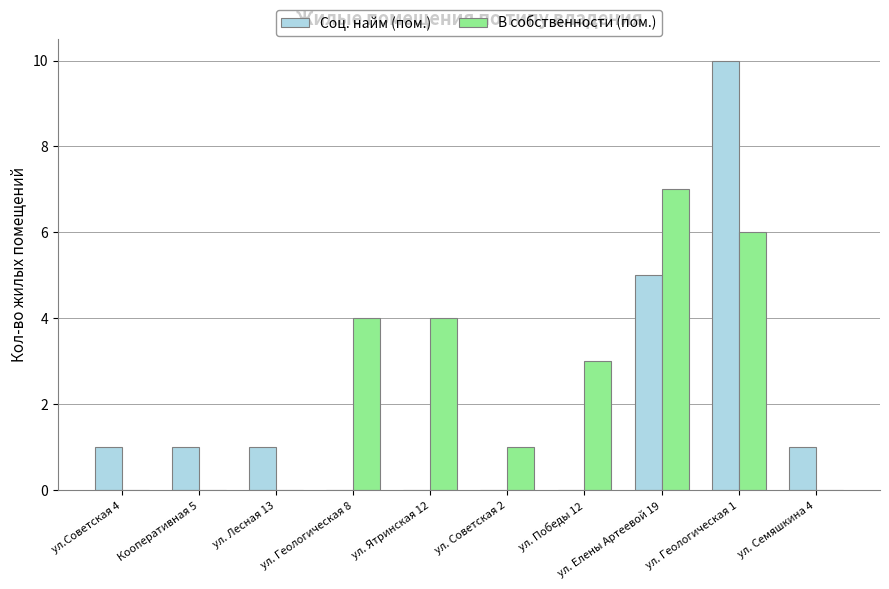

At which label does В собственности (пом.) reach its peak?

ул. Елены Артеевой 19